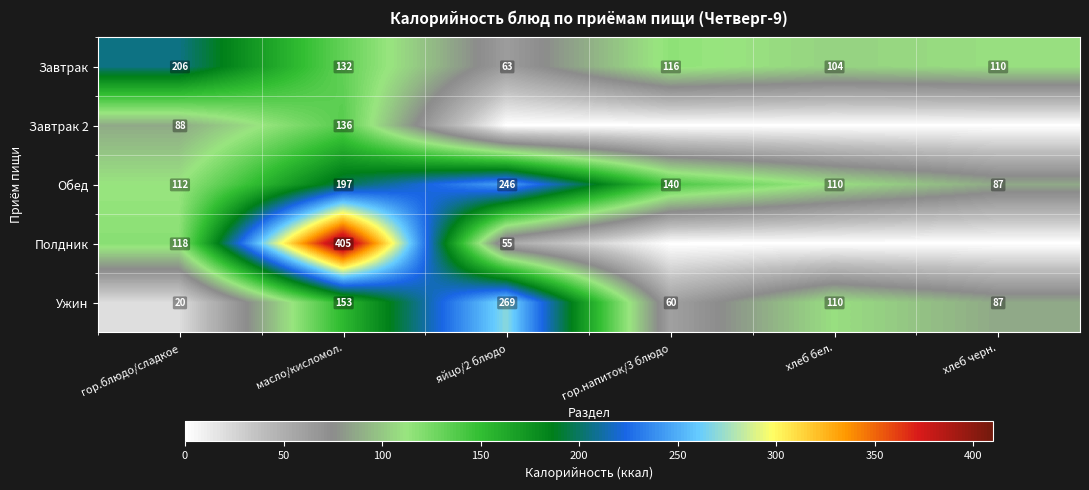

What is the difference between the Полдник values at масло/кисломол. and яйцо/2 блюдо?

350